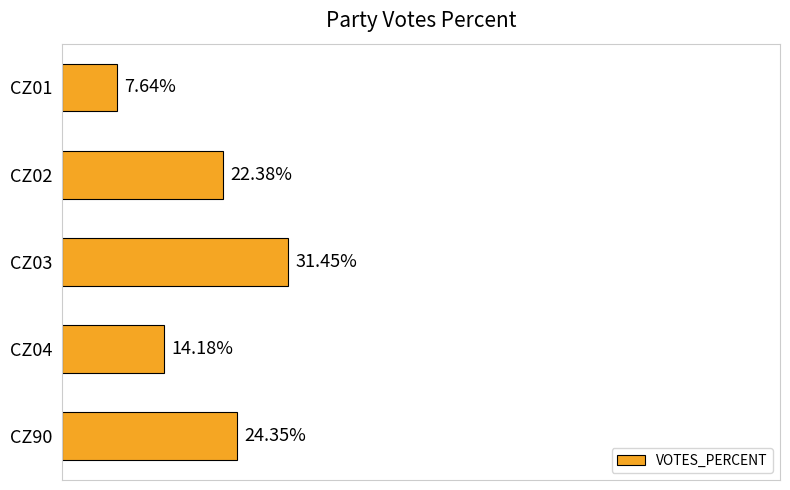

Rank the categories by value from highest to lowest.

CZ03, CZ90, CZ02, CZ04, CZ01